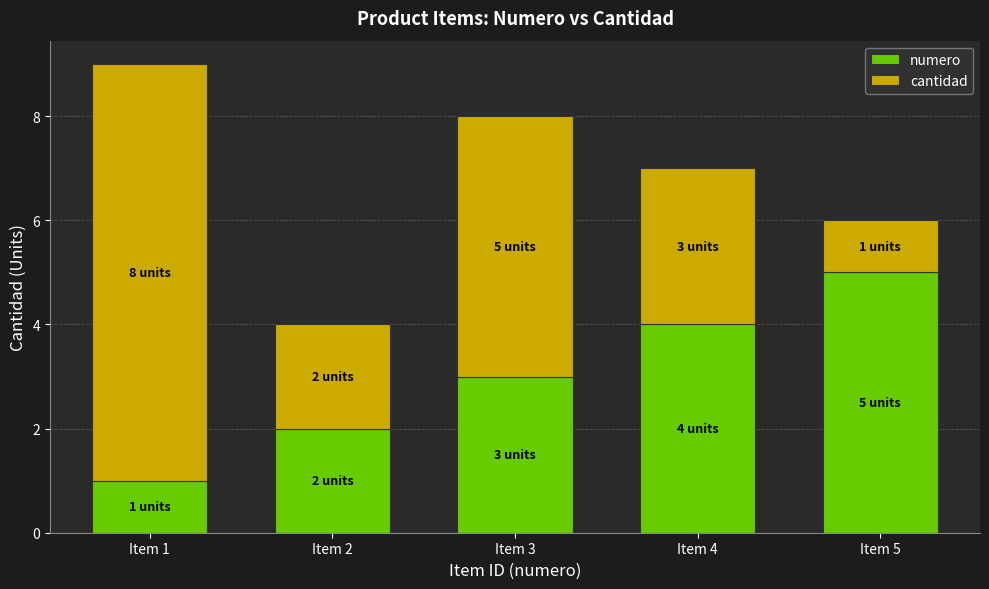

Reading left to right, transcribe the values for numero.

1	2	3	4	5